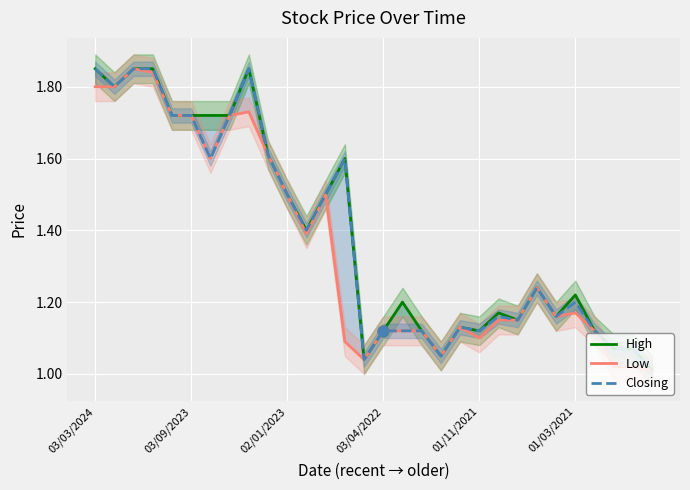

Which series reaches the maximum Y coordinate?

High